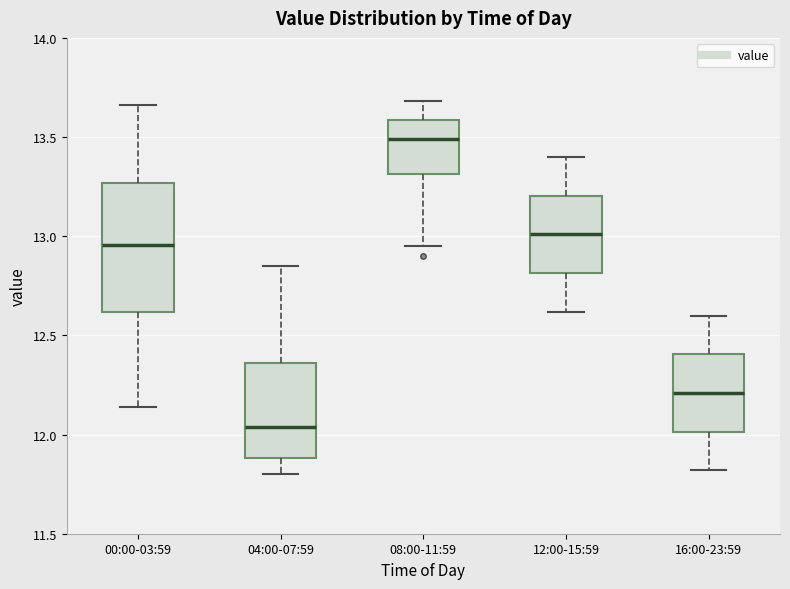

Reading left to right, transcribe this box plot: for each box, give where its median line is, the range the box spans, and where its two whiskers end, as read against the y-axis. The values are not printed on the chart, so give them approximately, as read against the axis.

00:00-03:59: median 12.95, box 12.60 to 13.25, whiskers 12.15 to 13.65
04:00-07:59: median 12.05, box 11.90 to 12.35, whiskers 11.80 to 12.85
08:00-11:59: median 13.50, box 13.30 to 13.60, whiskers 12.95 to 13.70
12:00-15:59: median 13.00, box 12.80 to 13.20, whiskers 12.60 to 13.40
16:00-23:59: median 12.20, box 12.00 to 12.40, whiskers 11.80 to 12.60